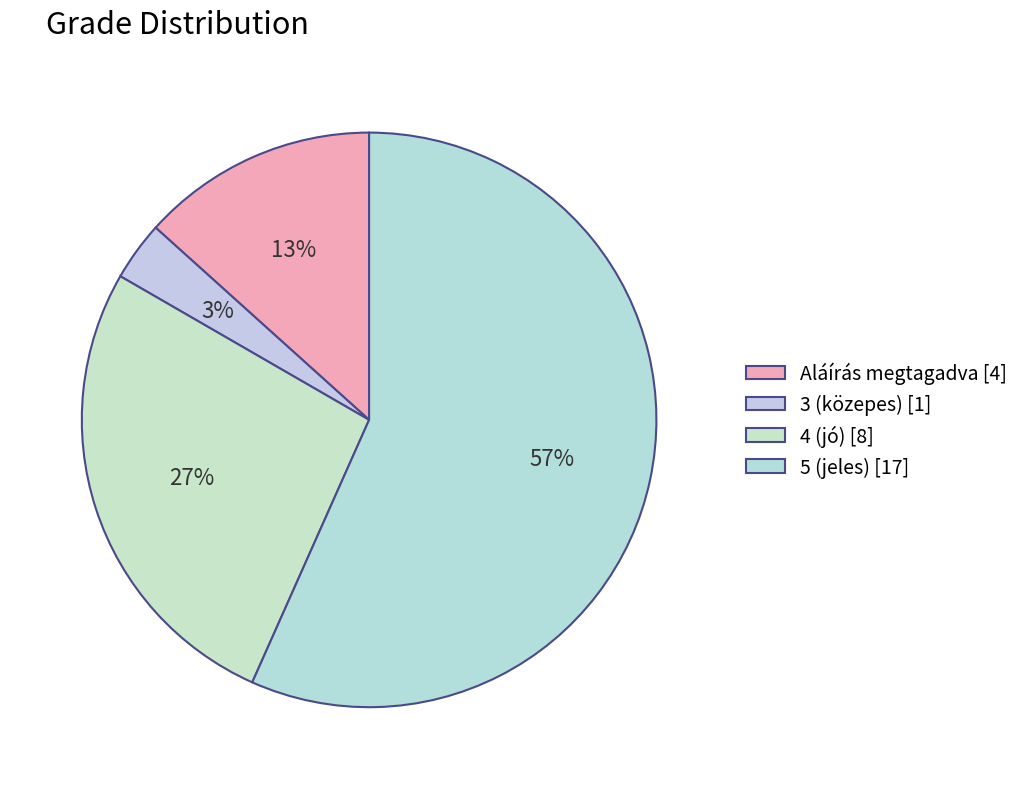

How many slices are in this pie chart?

4